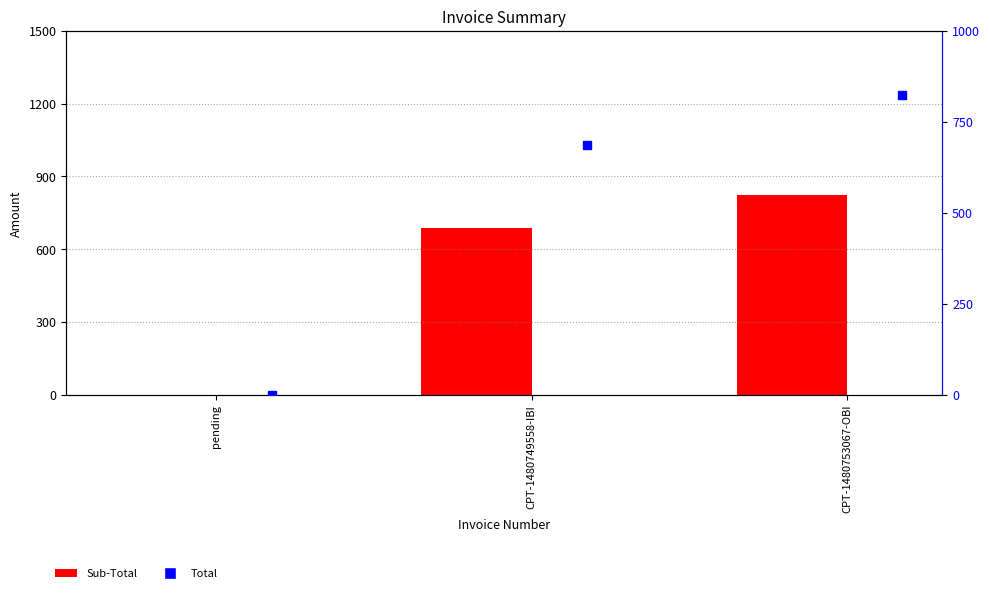

Which series has the largest total across all categories?

Sub-Total